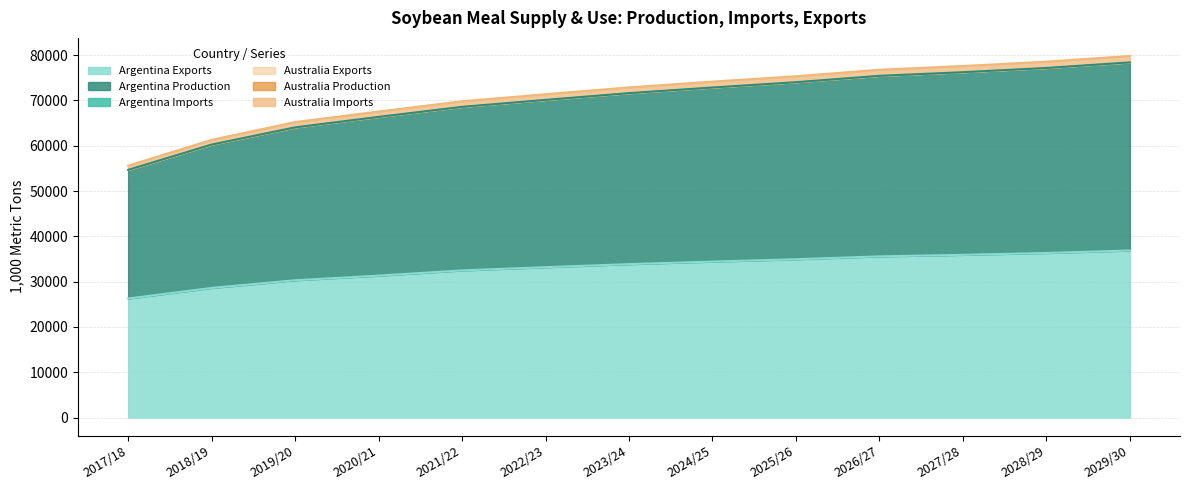

What is the maximum value for Argentina Exports?

36863.0